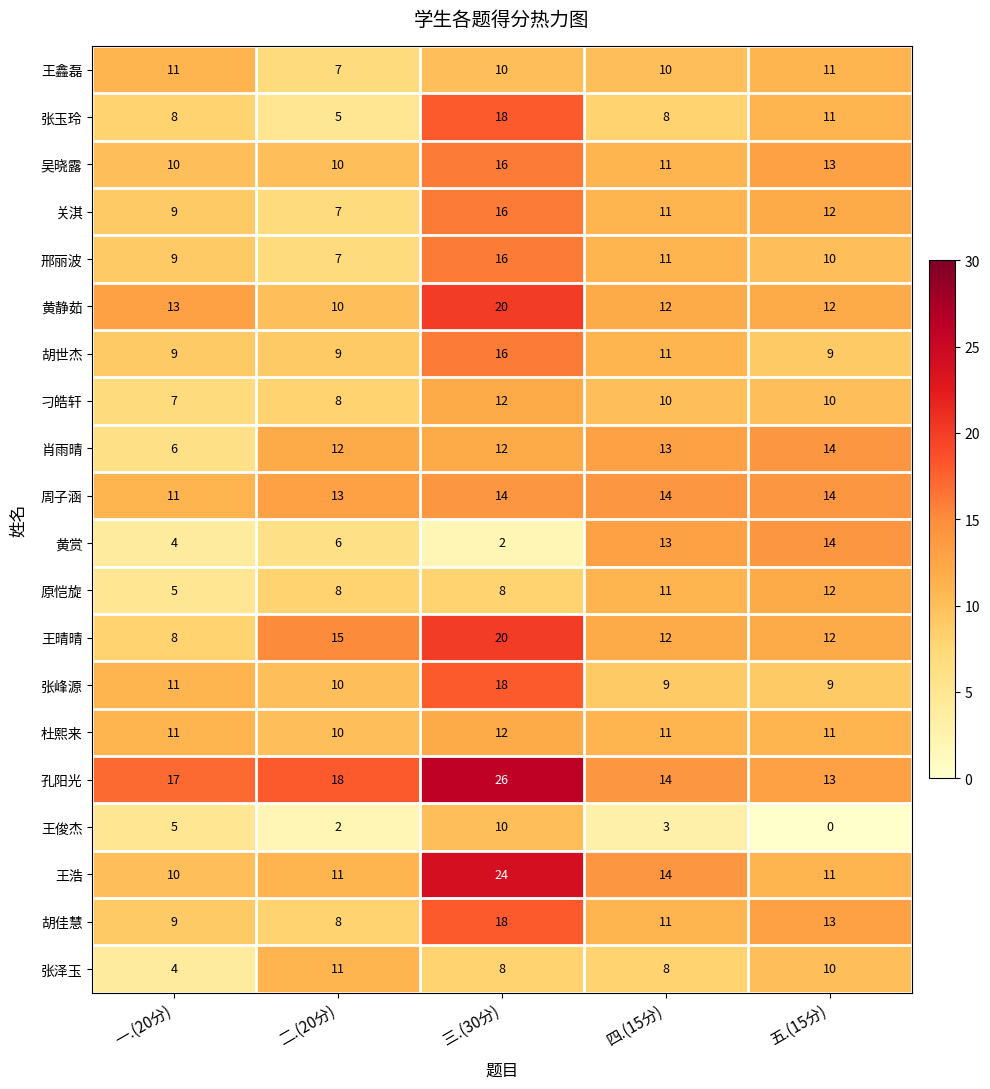

At which category is the sum across all series the highest?

三.(30分)